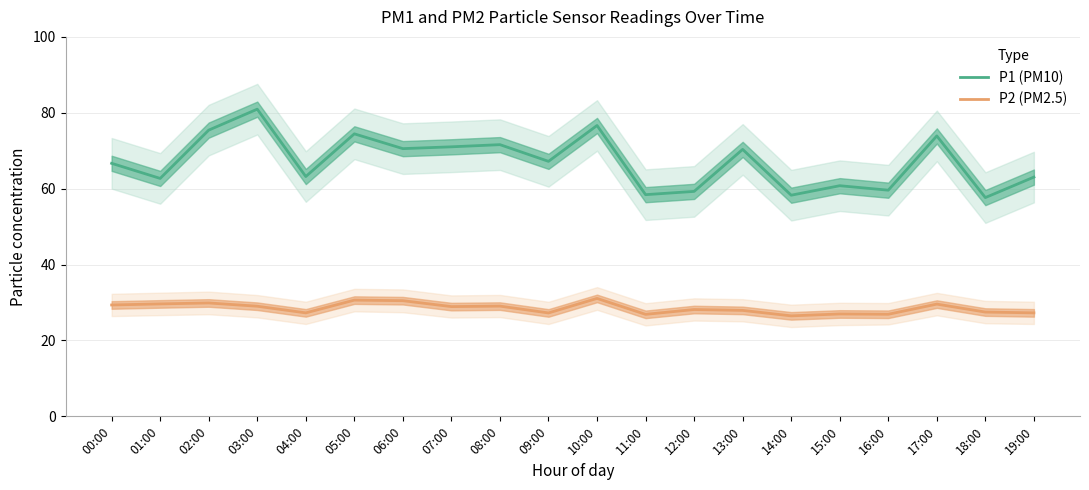

At how many categories does at least one series exceed 39?

20